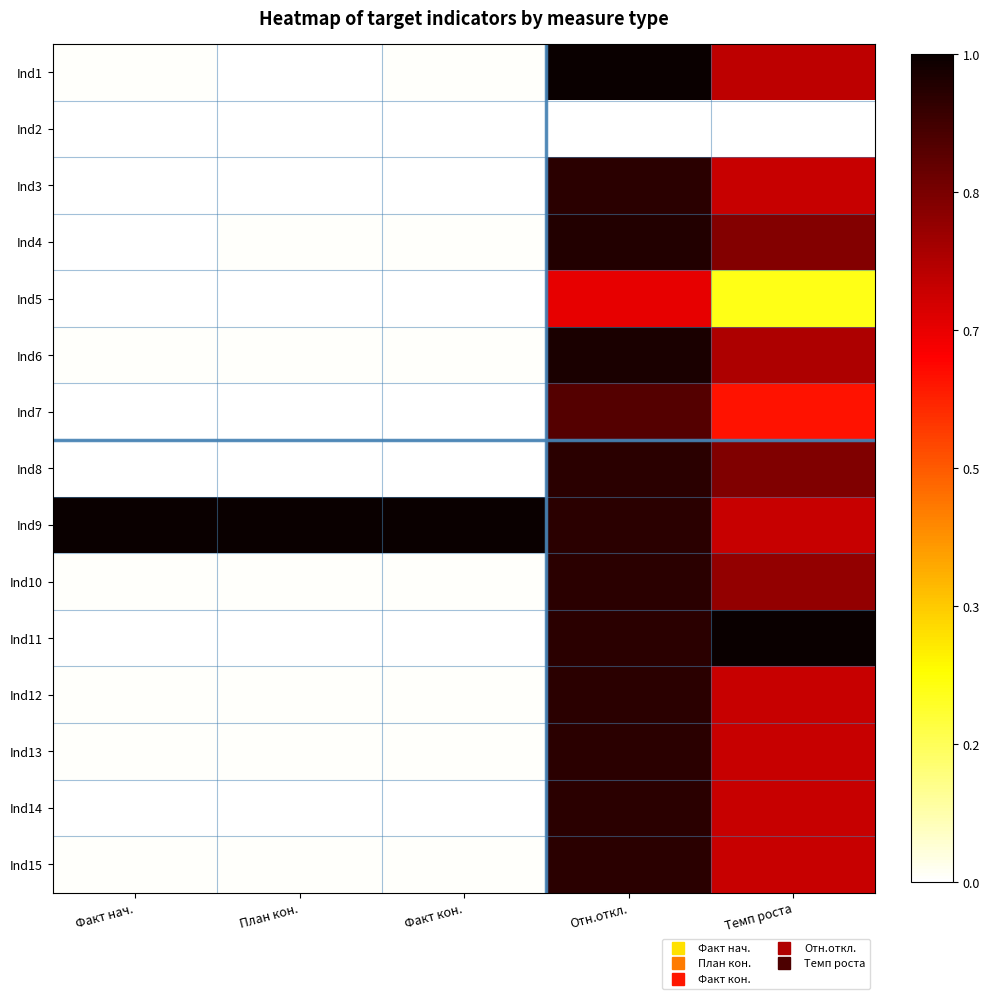

Reading right to left, what are all the values shown in this chart?

Ind1: Темп роста=0.7	Отн.откл.=1.0	Факт кон.=0.0	План кон.=0.0	Факт нач.=0.0
Ind2: Темп роста=0.0	Отн.откл.=0.0	Факт кон.=0.0	План кон.=0.0	Факт нач.=0.0
Ind3: Темп роста=0.7	Отн.откл.=0.9	Факт кон.=0.0	План кон.=0.0	Факт нач.=0.0
Ind4: Темп роста=0.8	Отн.откл.=1.0	Факт кон.=0.0	План кон.=0.0	Факт нач.=0.0
Ind5: Темп роста=0.2	Отн.откл.=0.7	Факт кон.=0.0	План кон.=0.0	Факт нач.=0.0
Ind6: Темп роста=0.8	Отн.откл.=1.0	Факт кон.=0.0	План кон.=0.0	Факт нач.=0.0
Ind7: Темп роста=0.6	Отн.откл.=0.9	Факт кон.=0.0	План кон.=0.0	Факт нач.=0.0
Ind8: Темп роста=0.8	Отн.откл.=0.9	Факт кон.=0.0	План кон.=0.0	Факт нач.=0.0
Ind9: Темп роста=0.7	Отн.откл.=0.9	Факт кон.=1.0	План кон.=1.0	Факт нач.=1.0
Ind10: Темп роста=0.8	Отн.откл.=0.9	Факт кон.=0.0	План кон.=0.0	Факт нач.=0.0
Ind11: Темп роста=1.0	Отн.откл.=0.9	Факт кон.=0.0	План кон.=0.0	Факт нач.=0.0
Ind12: Темп роста=0.7	Отн.откл.=0.9	Факт кон.=0.0	План кон.=0.0	Факт нач.=0.0
Ind13: Темп роста=0.7	Отн.откл.=0.9	Факт кон.=0.0	План кон.=0.0	Факт нач.=0.0
Ind14: Темп роста=0.7	Отн.откл.=0.9	Факт кон.=0.0	План кон.=0.0	Факт нач.=0.0
Ind15: Темп роста=0.7	Отн.откл.=0.9	Факт кон.=0.0	План кон.=0.0	Факт нач.=0.0